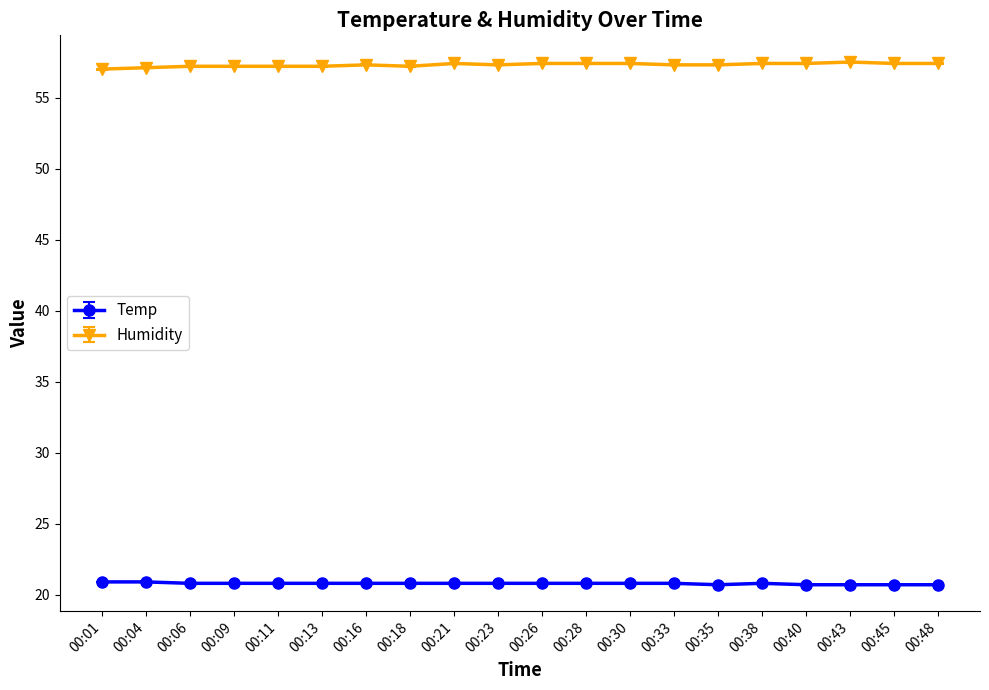

True or false: Humidity has more than 1 points higher than both neighbors.

True